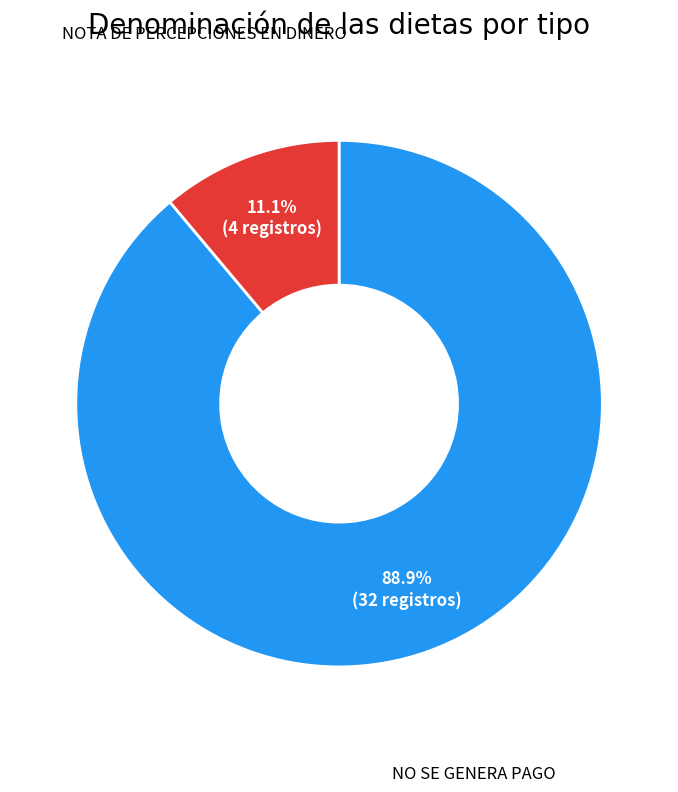

To the nearest percent, what is the combined percentage of NO SE GENERA PAGO and NOTA DE PERCEPCIONES EN DINERO?

100%